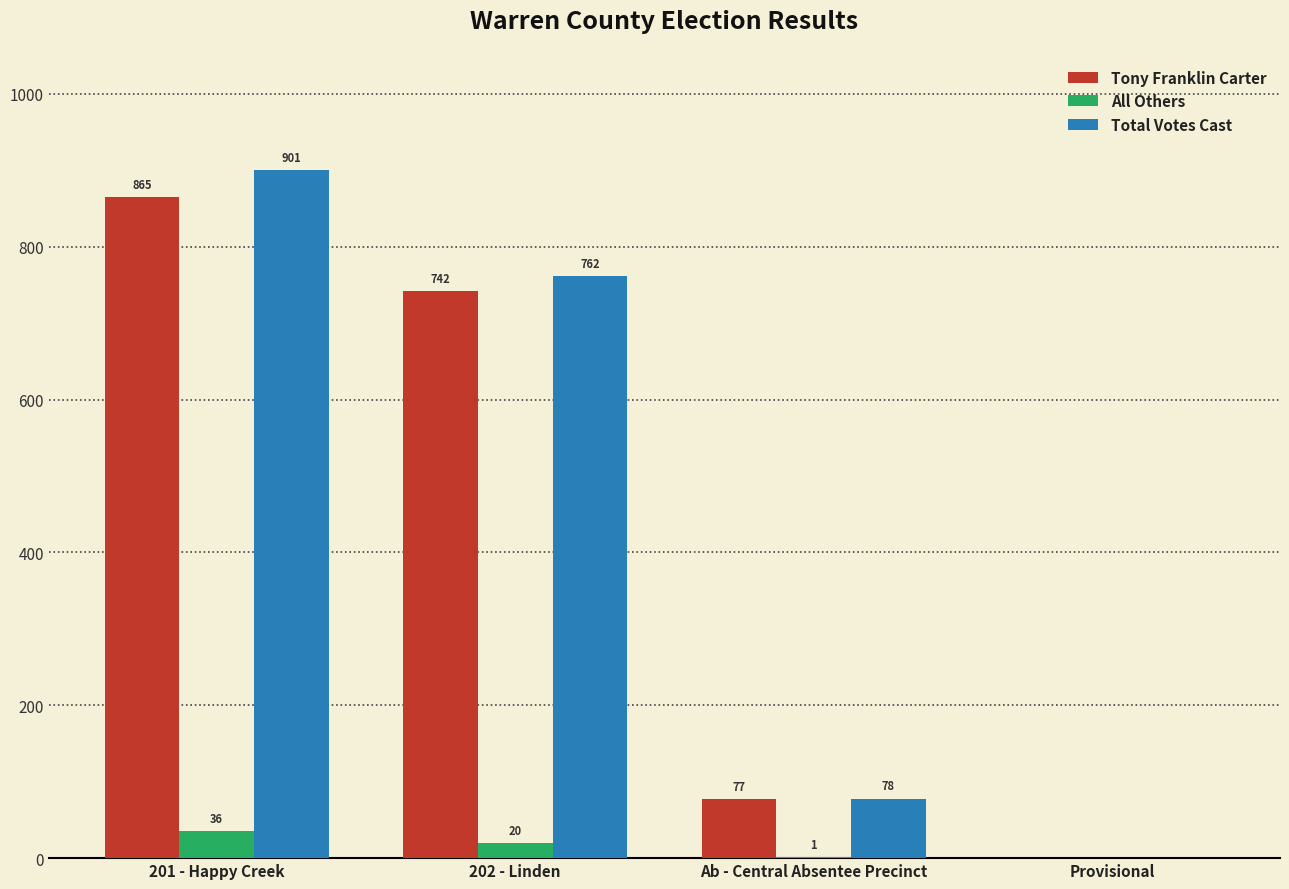

Does the chart contain stacked bars?

No